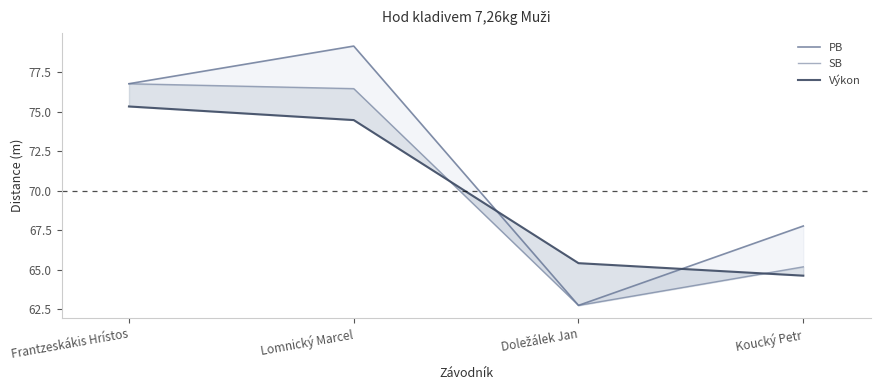

How many times do SB and Výkon cross each other?

2